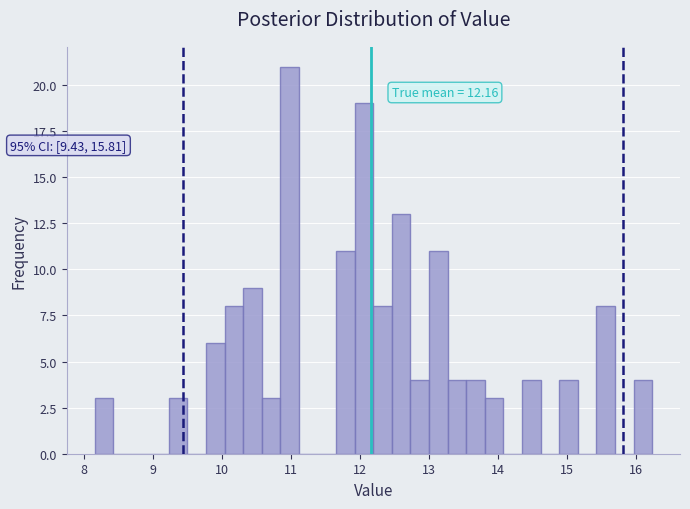

Read against the x-axis, roughly where is the centre of the tallest bar?

11.0